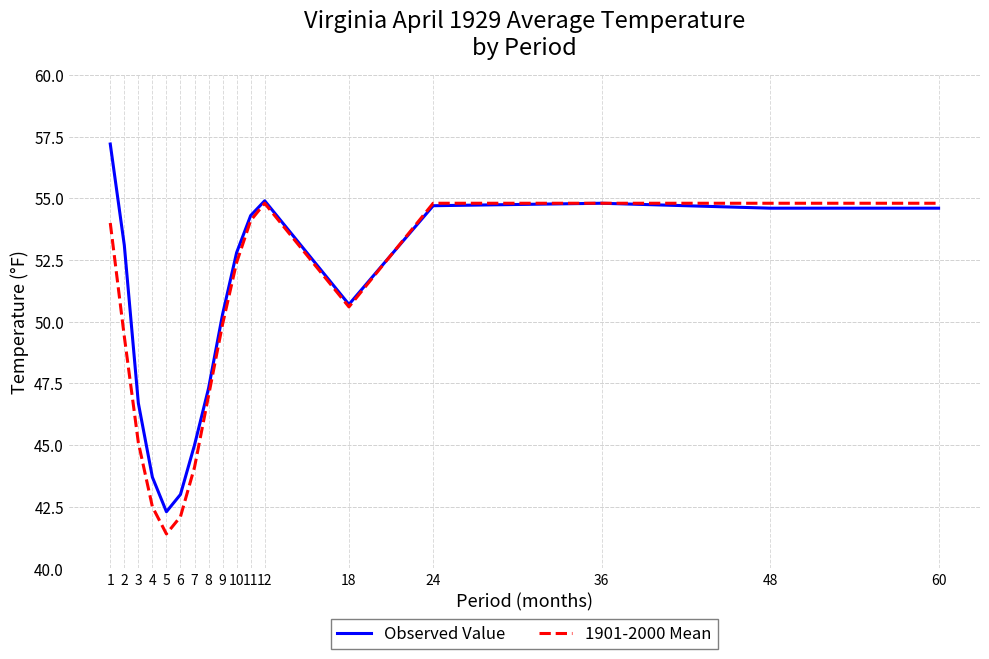

Which series has the largest range (max minus min)?

Observed Value